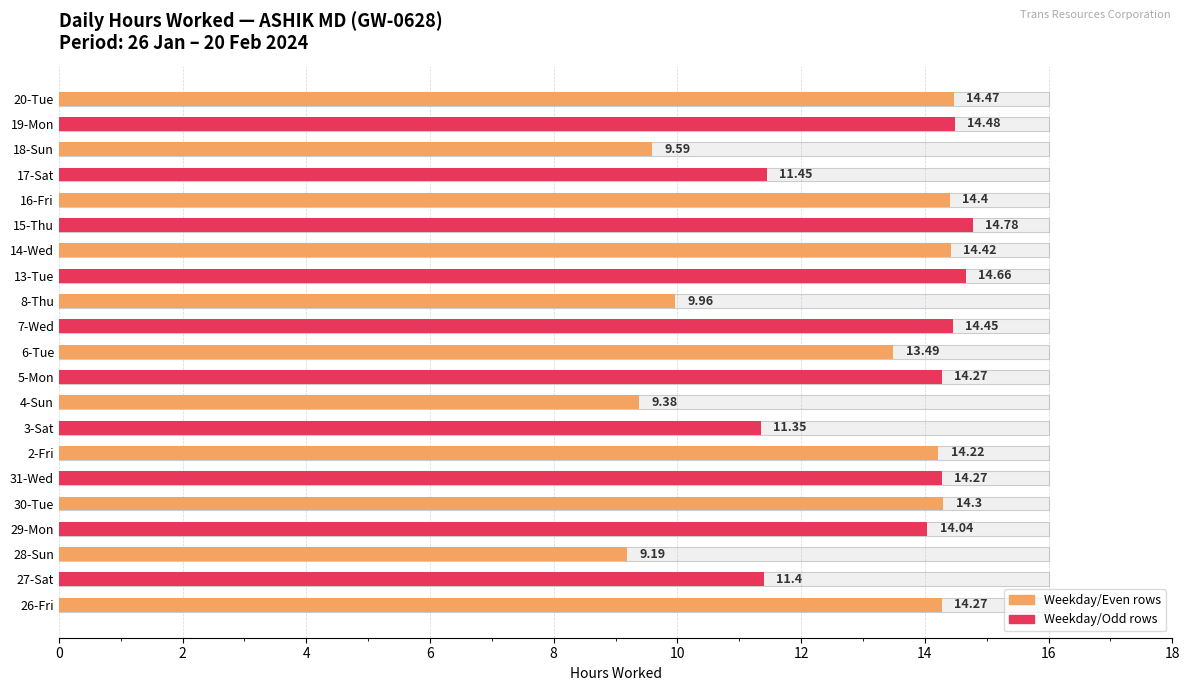

How many data points are above 14?

13